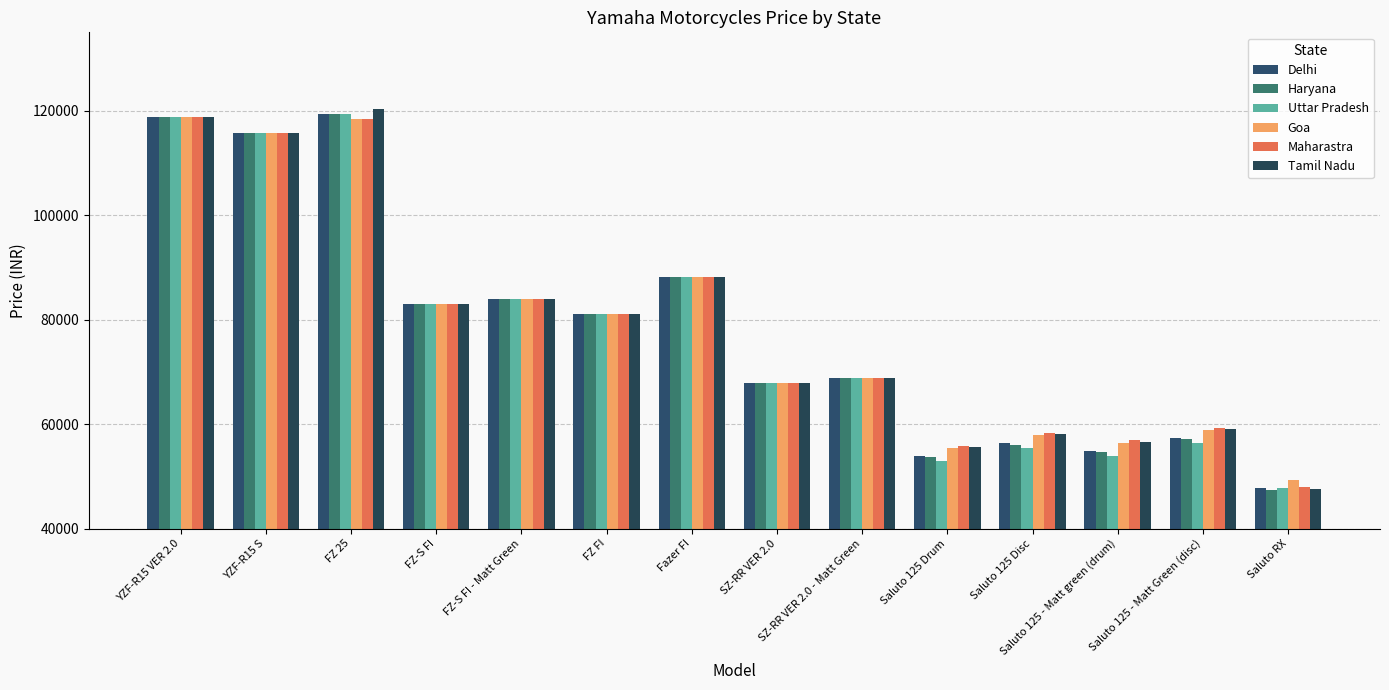

The value of Goa at Fazer FI is 88143. True or false?

True